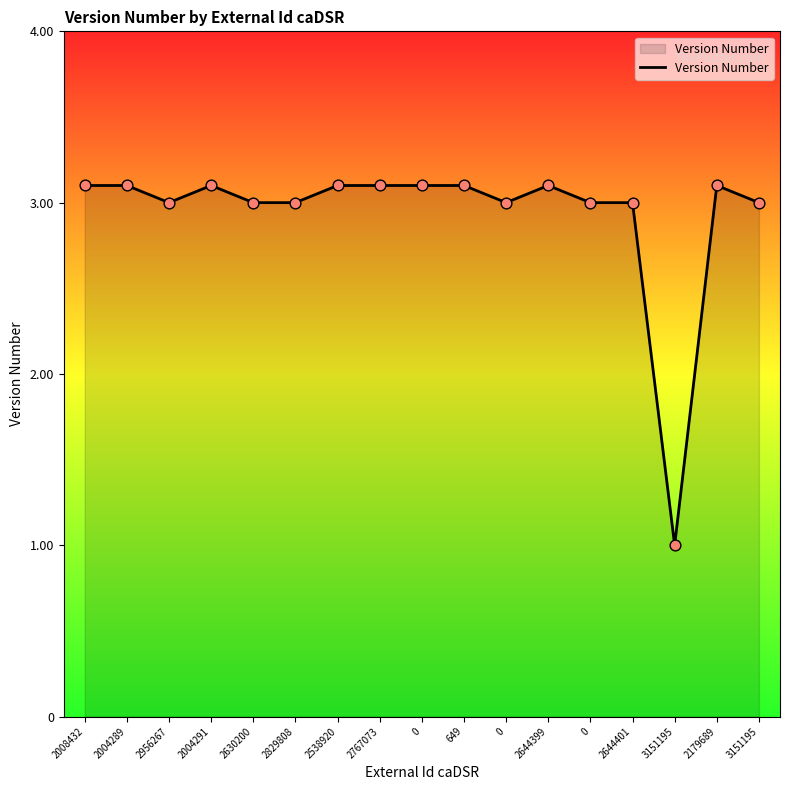

What is the change in value from 2004291 to 0?

-0.1